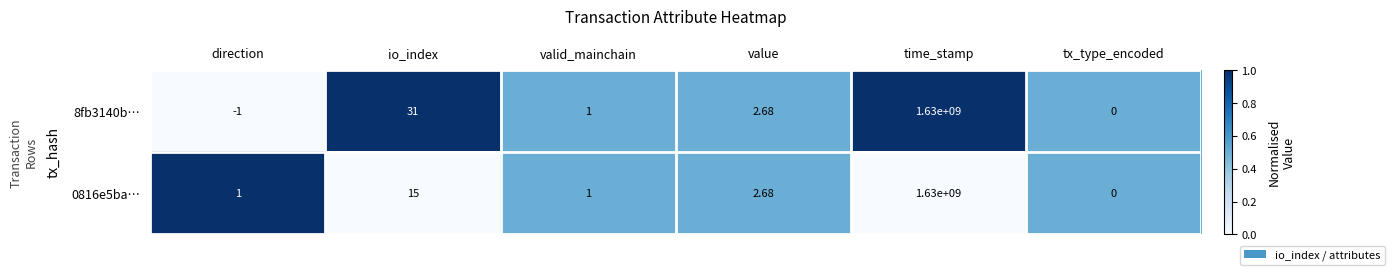

Which category has the lowest value across all series?

direction